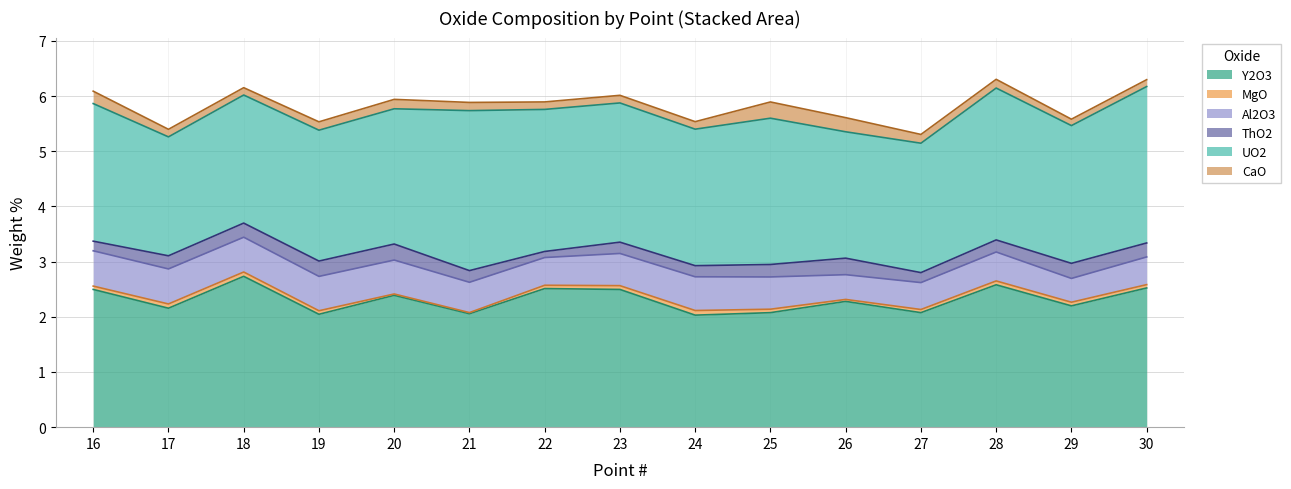

At which category does the chart reach its minimum across all series?

21